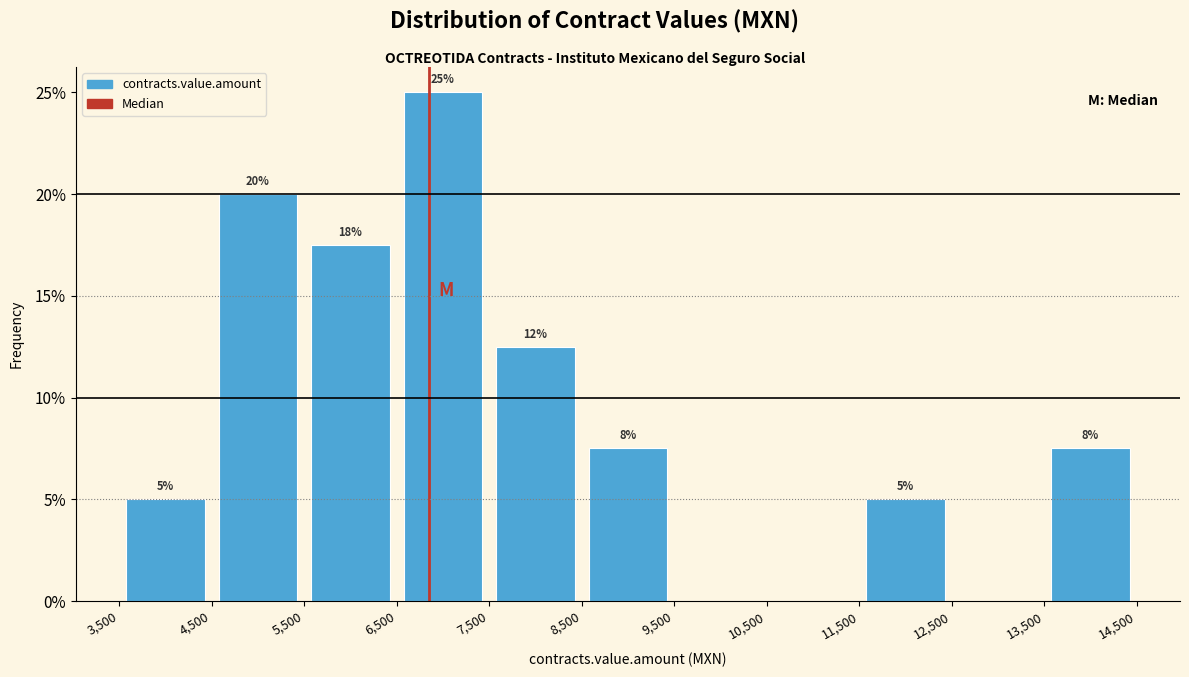

Which range on the x-axis has the tallest bar?

6,500 to 7,500